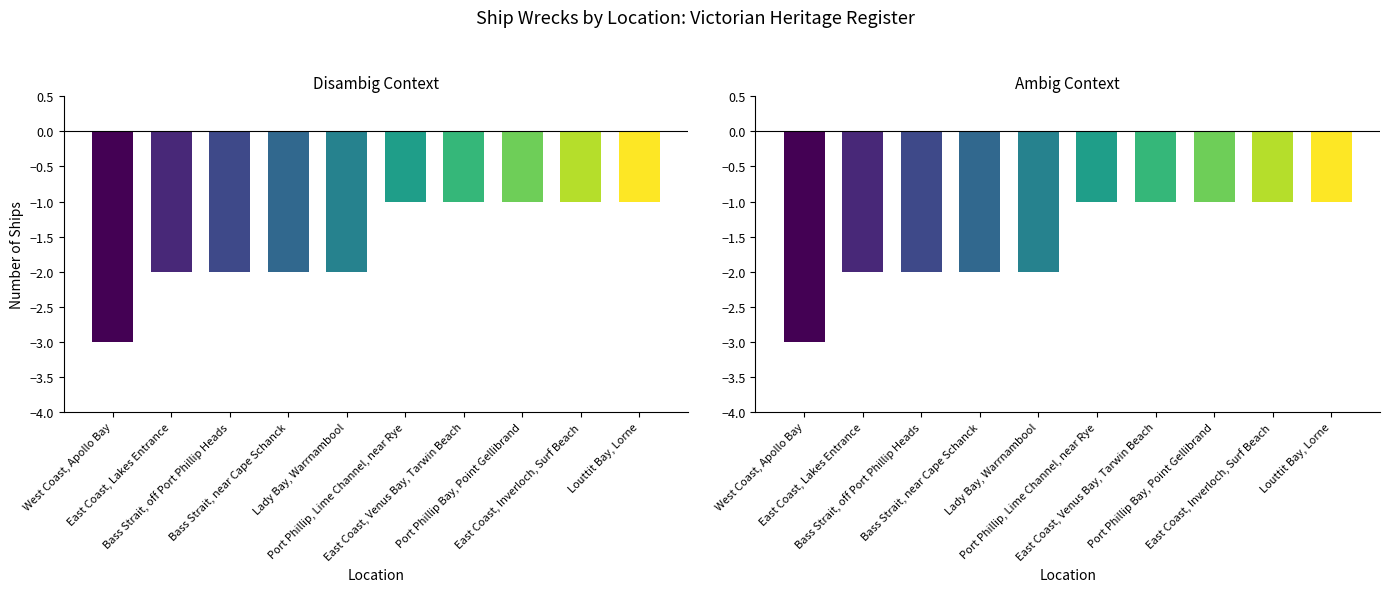

What is the label of the 8th bar from the right?

Bass Strait, off Port Phillip Heads